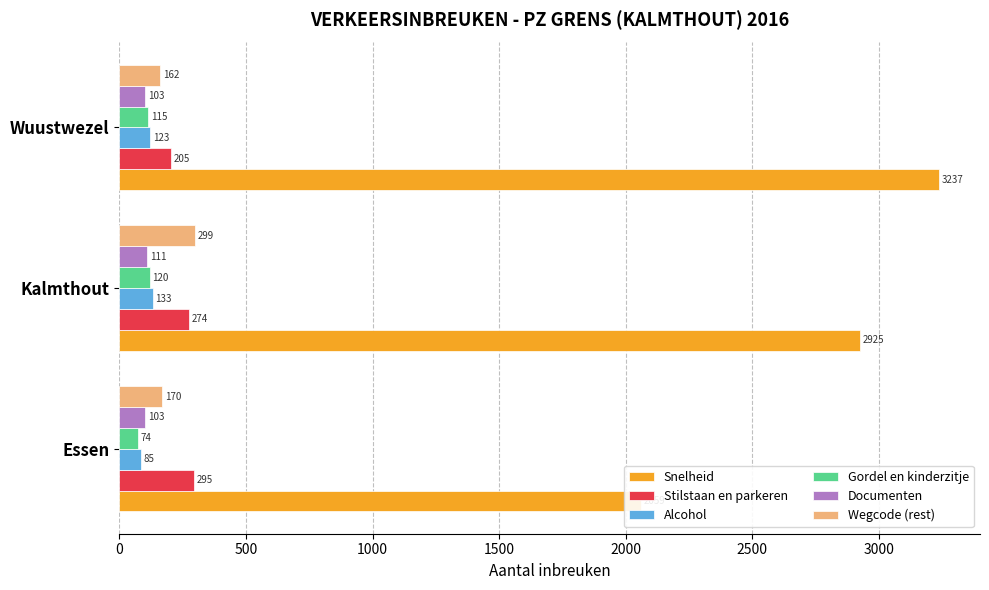

How many bars are there in total?

18